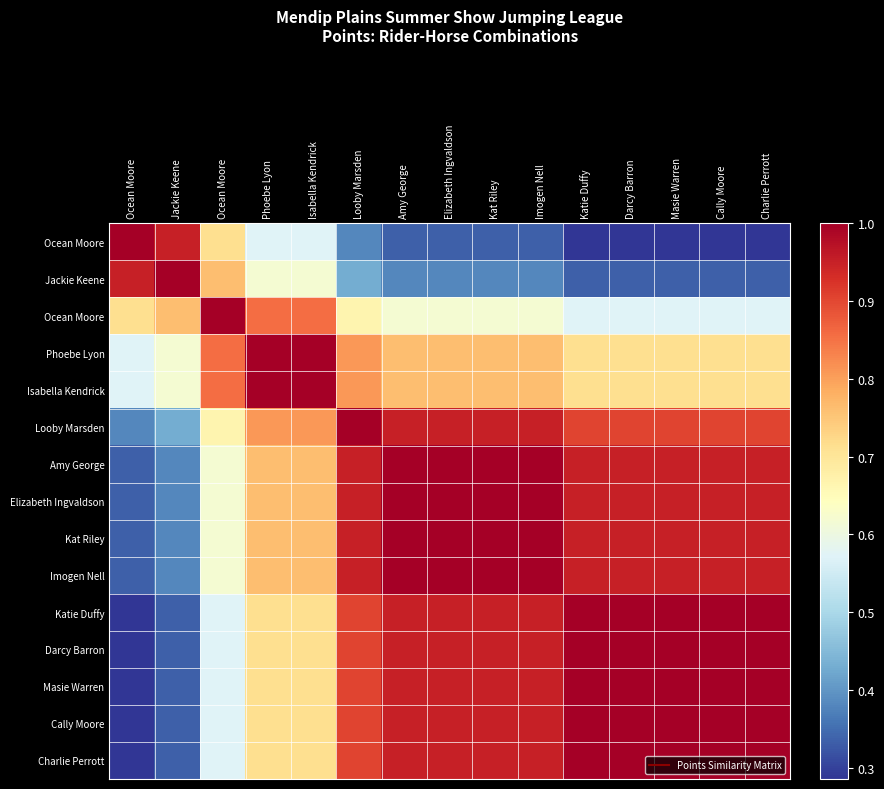

What is the greatest value displayed?

1.0